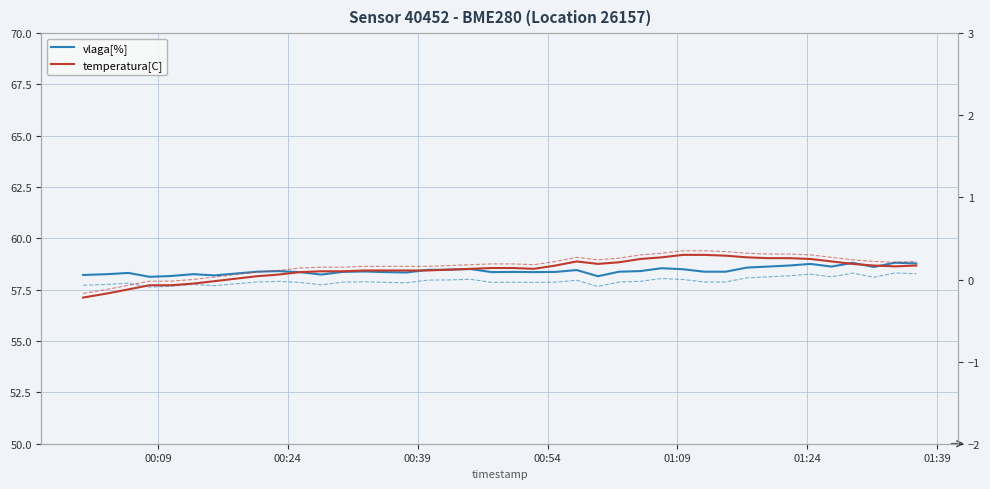

What is the value of the vlaga[%] point at the 37th from the left?

58.8